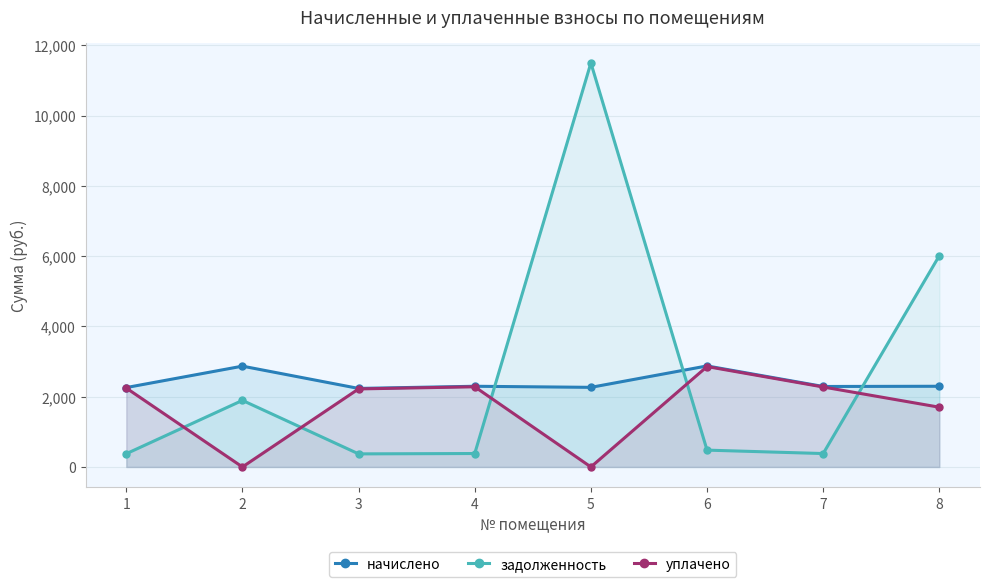

True or false: задолженность has a value of 115.0 at 7.

False